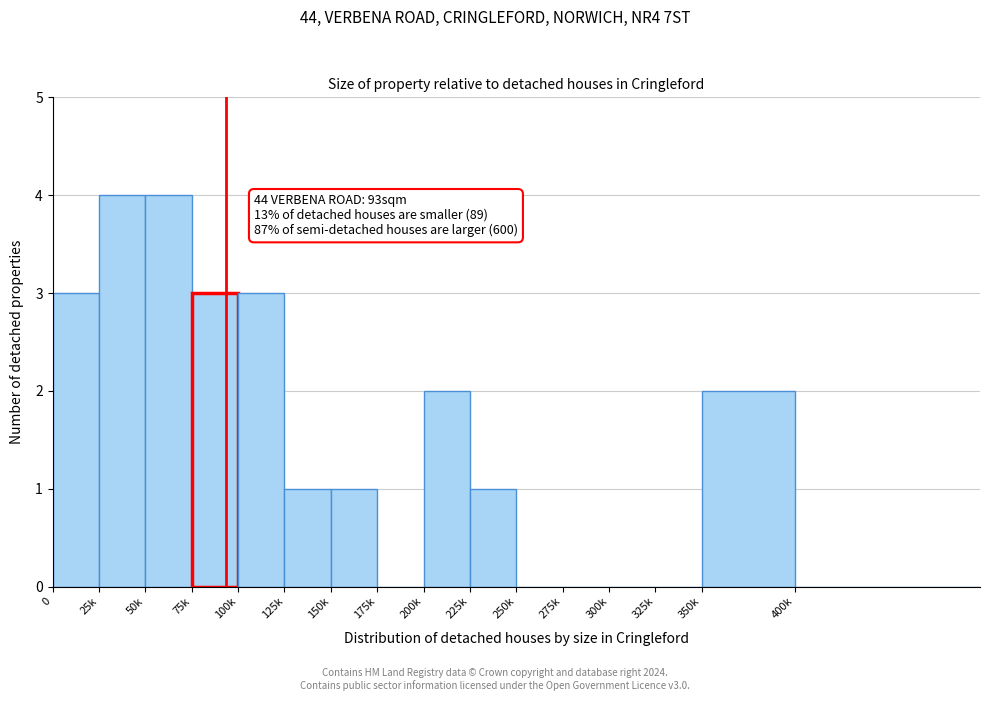

Reading right to left, transcribe all the data shown in this chart.

400k=0	350k=2	325k=0	300k=0	275k=0	250k=0	225k=1	200k=2	175k=0	150k=1	125k=1	100k=3	75k=3	50k=4	25k=4	0=3